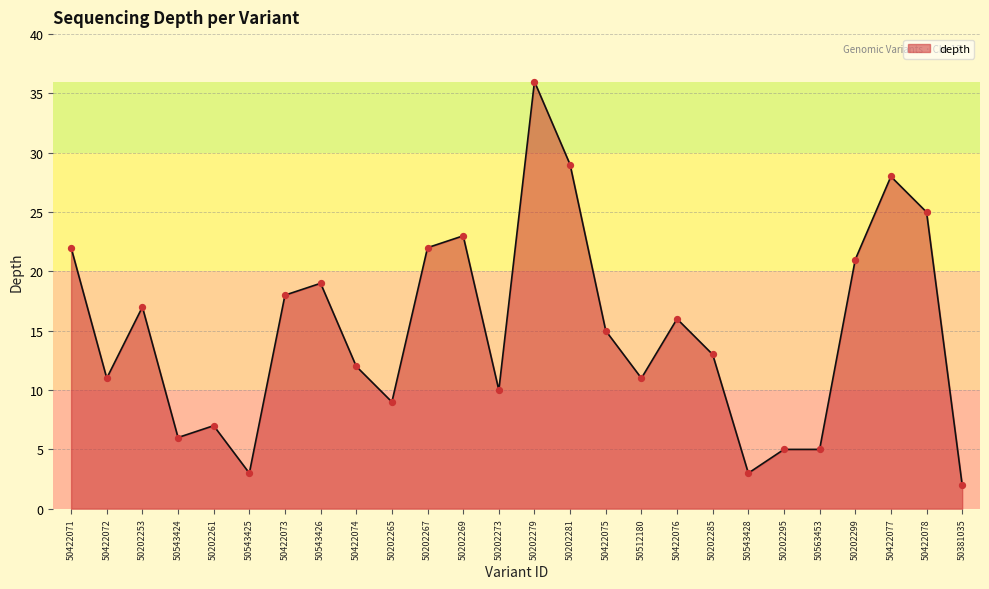

What is the change in value from 50422072 to 50543425?

-8